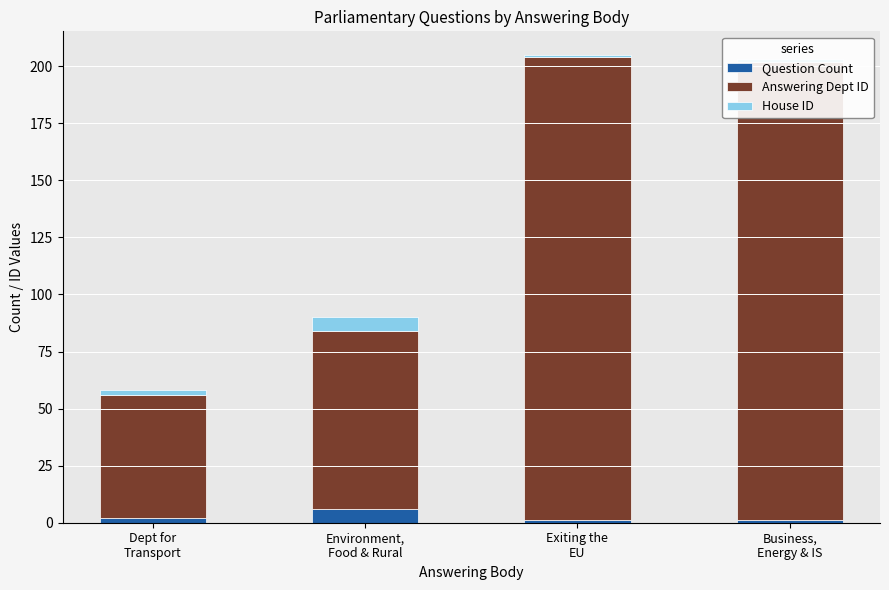

Is the value of House ID at Business,
Energy & IS greater than the value of Question Count at Dept for
Transport?

No